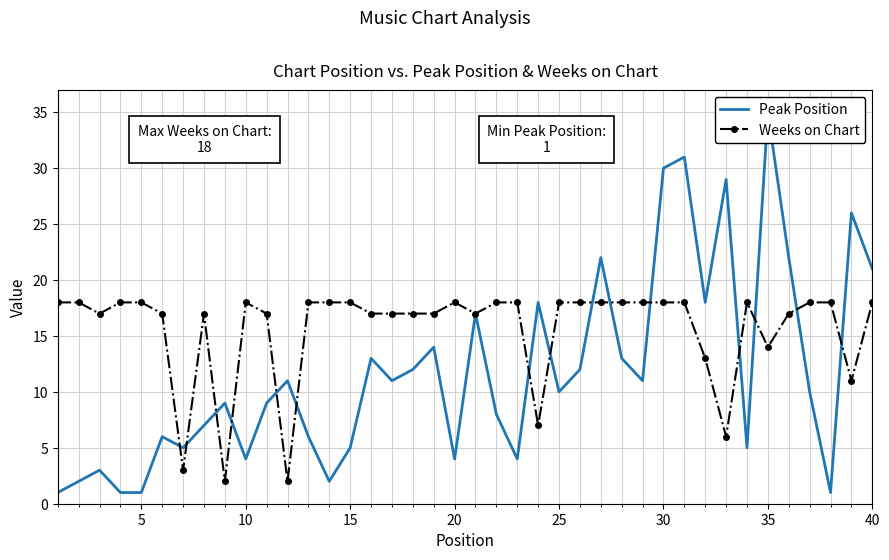

The value of Weeks on Chart at 20 is 18. True or false?

True